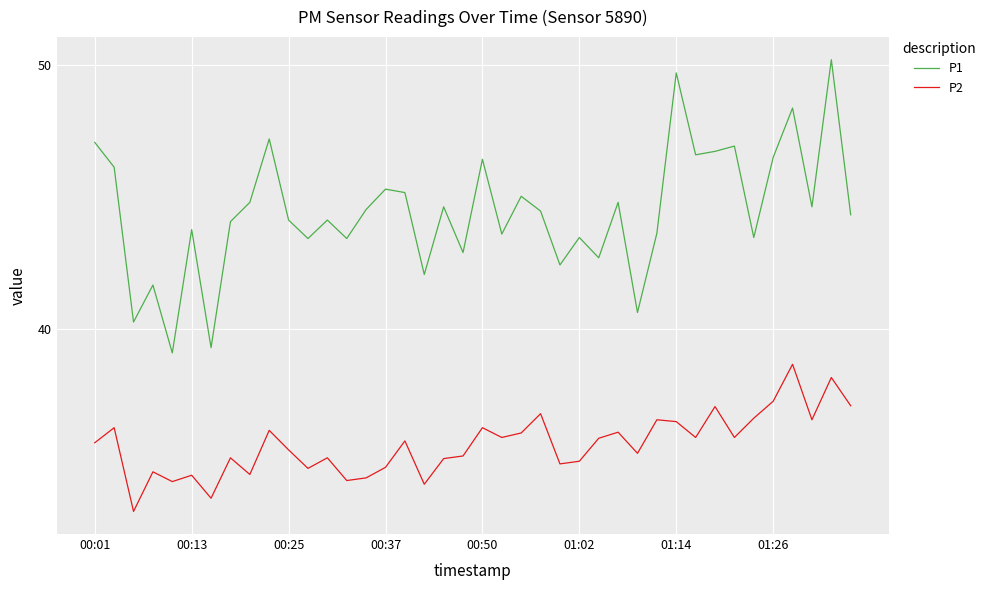

What is the smallest value displayed?

33.1